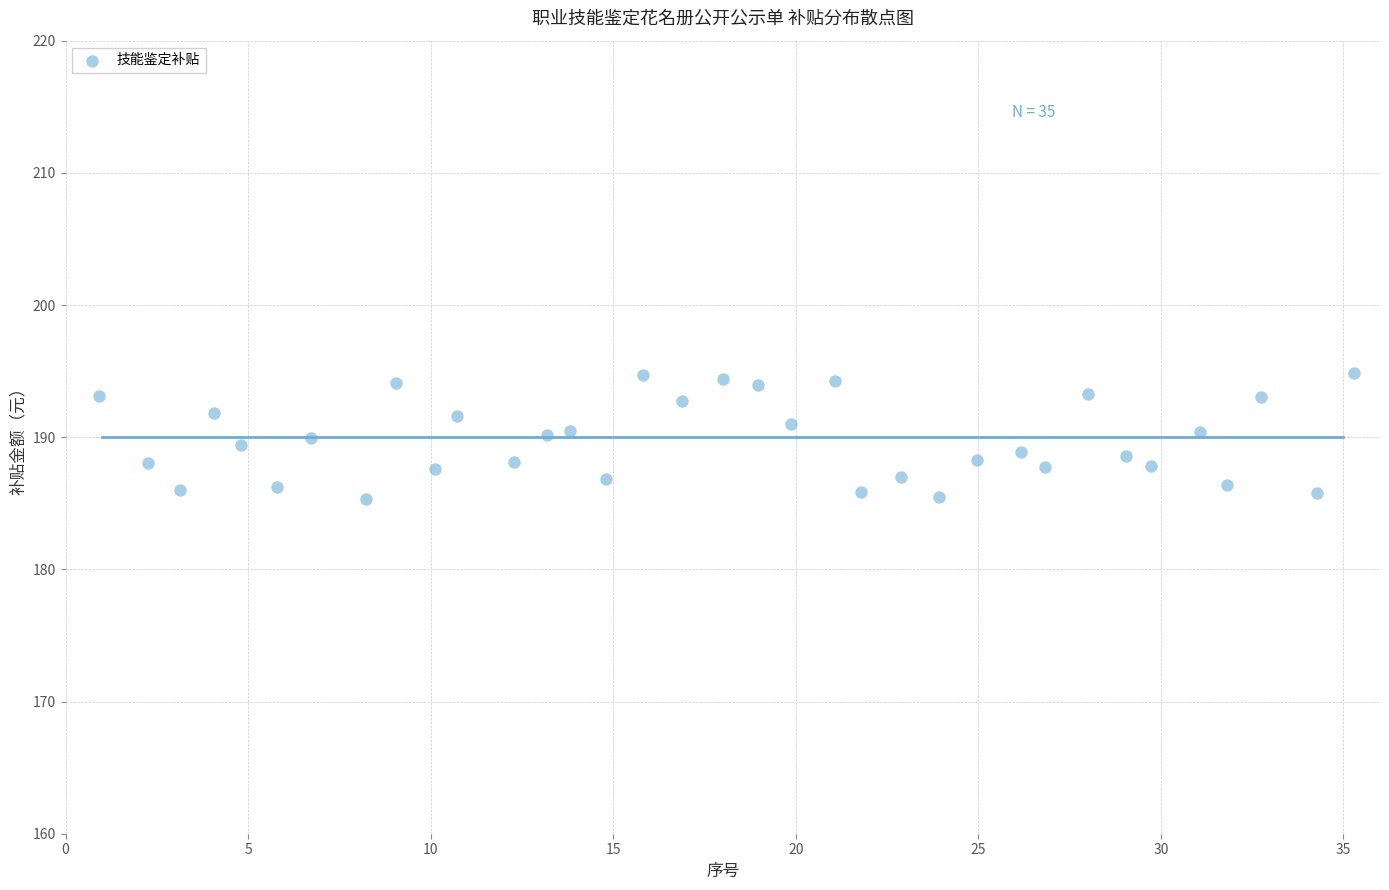

What is the range of Y values (max minus min)?

9.5